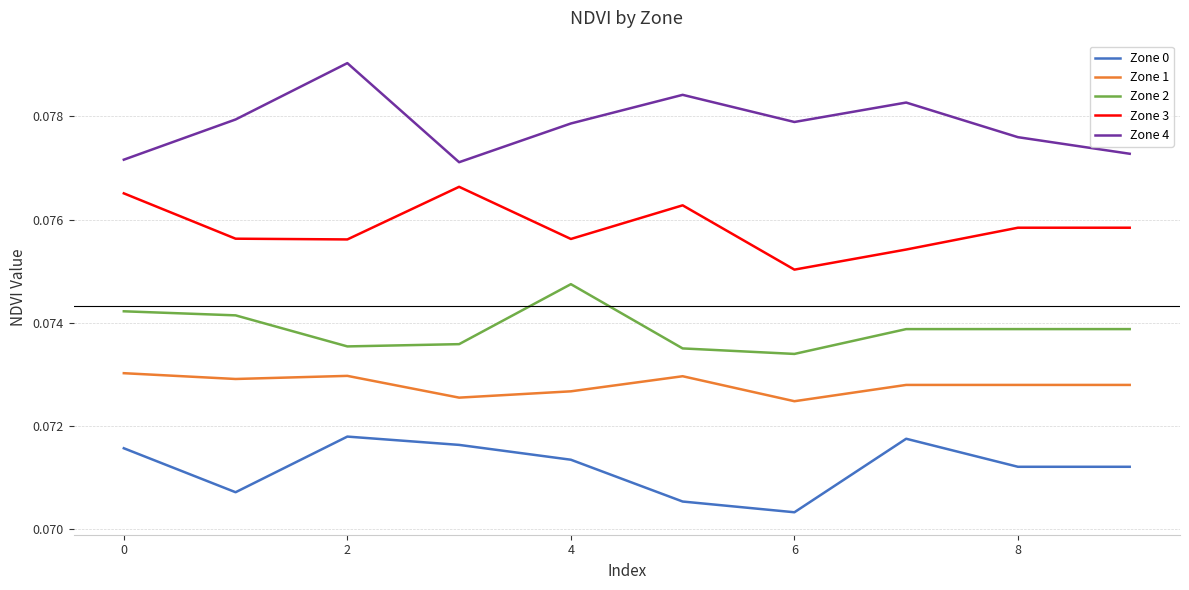

What are all the series names shown in the legend?

Zone 0, Zone 1, Zone 2, Zone 3, Zone 4